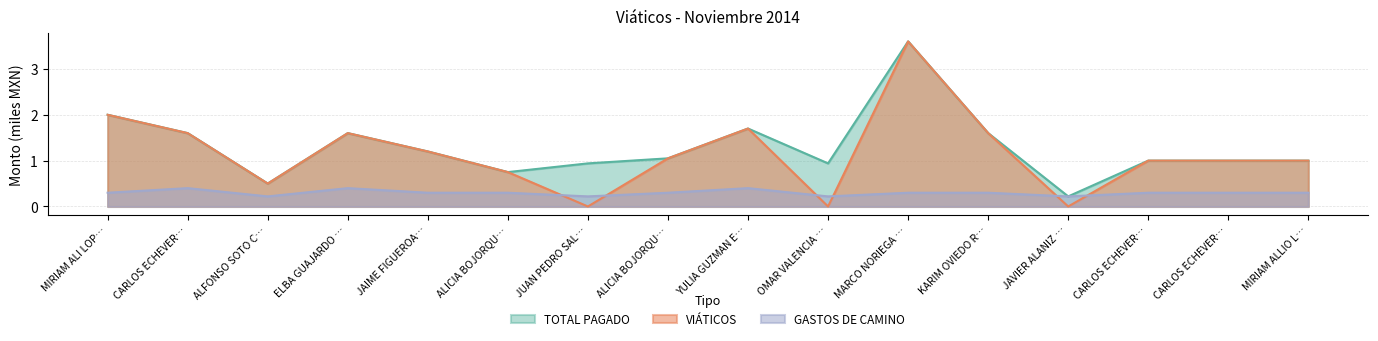

Does the chart display data point markers on the line(s)?

No